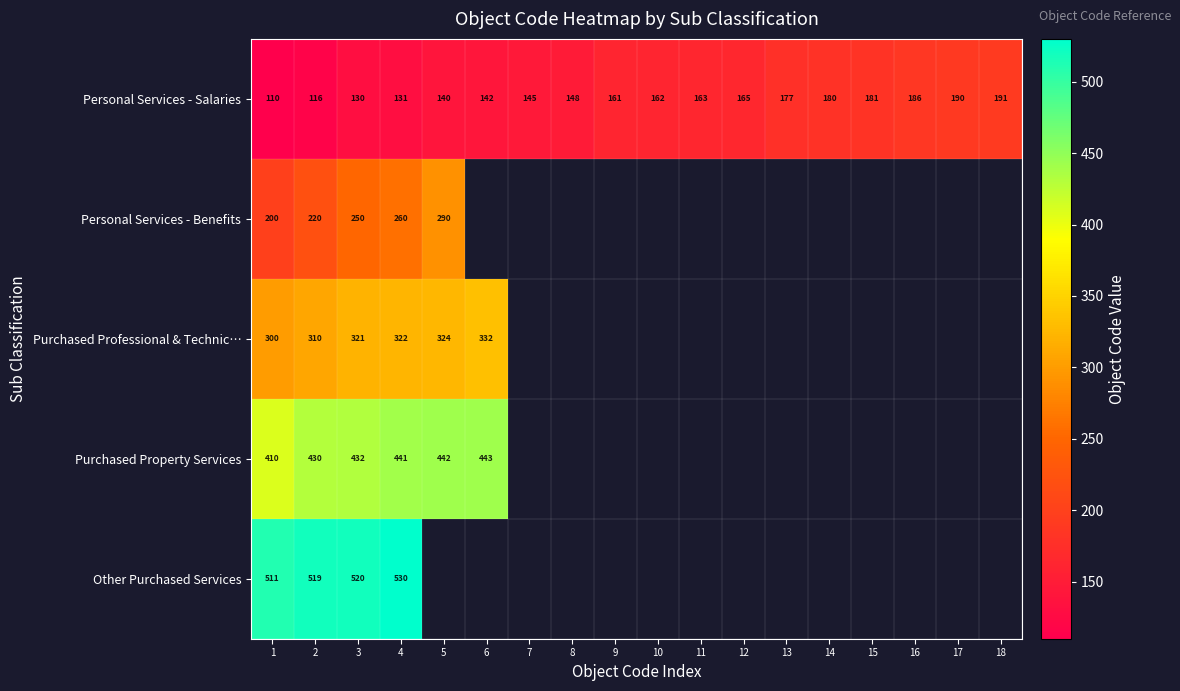

The Personal Services - Salaries series shows 71 at 6. True or false?

False